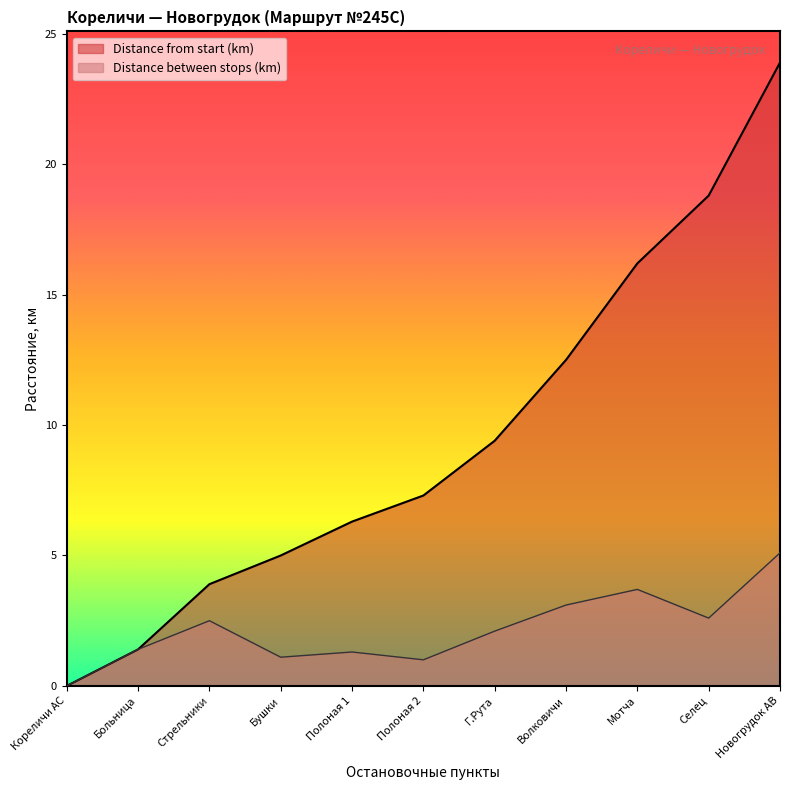

At which category does the chart reach its minimum across all series?

Кореличи АС